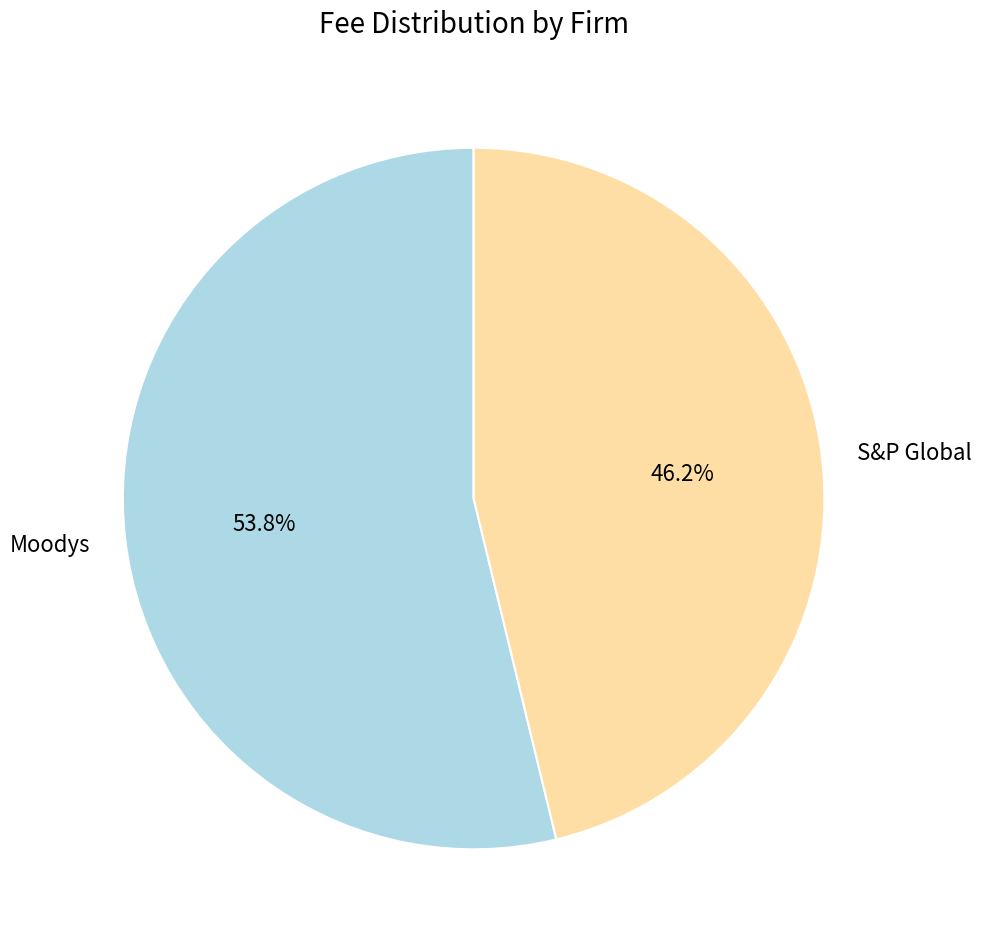

How many slices are in this pie chart?

2